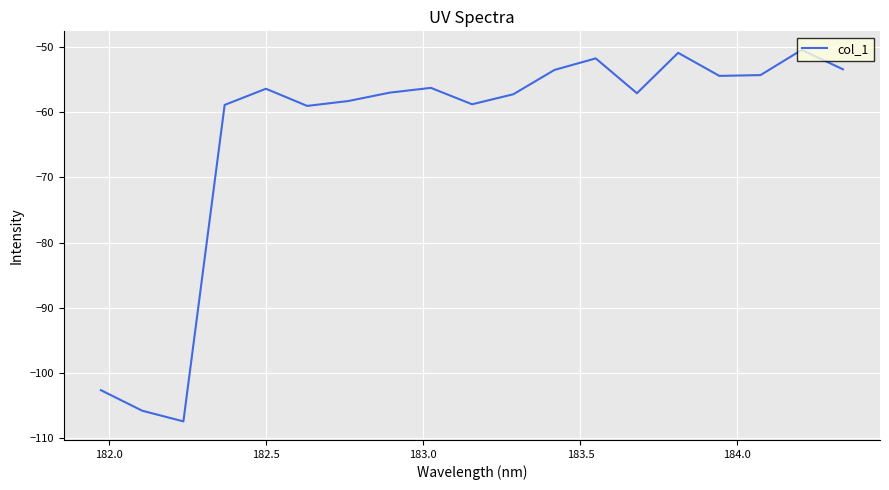

How many interior local valleys (lower than both neighbors) does the data have?

5